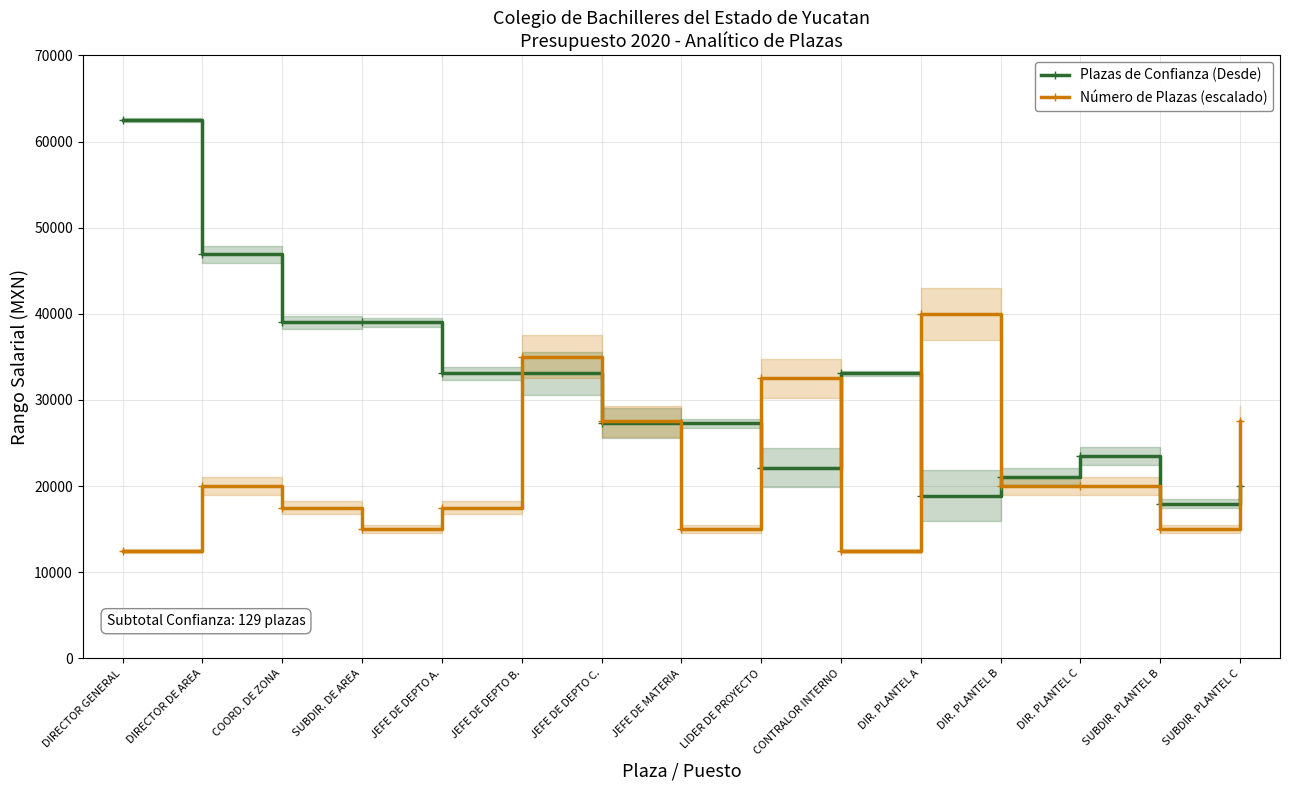

At JEFE DE DEPTO B., list the series in order from smallest to largest.

Plazas de Confianza (Desde), Número de Plazas (escalado)